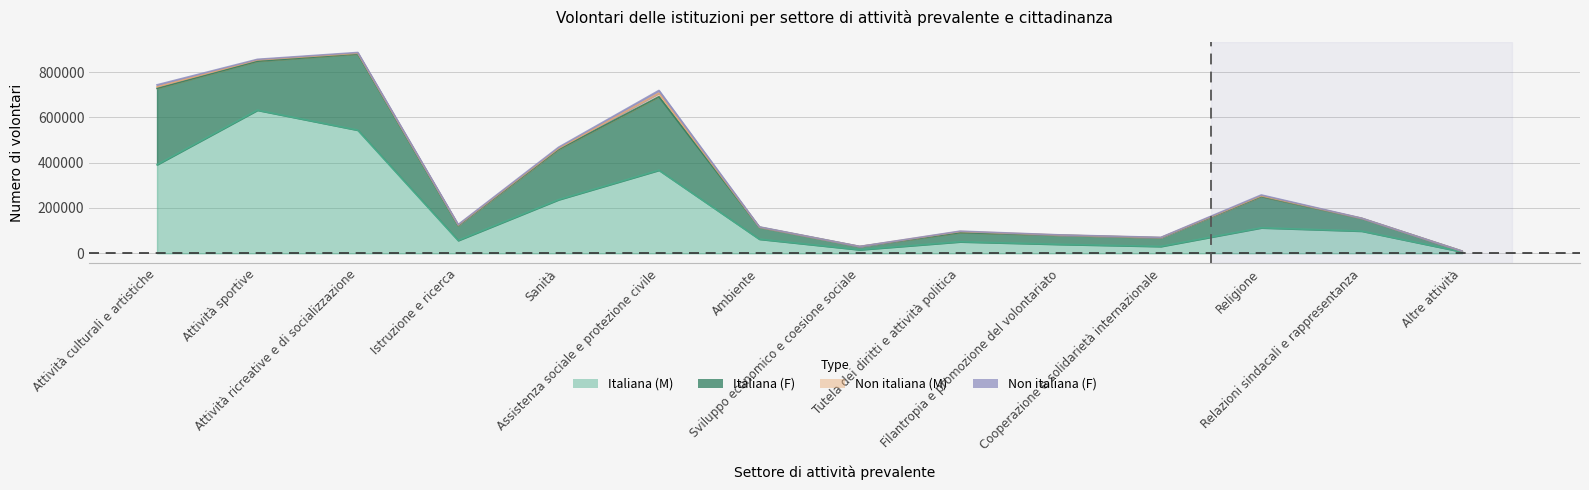

How many data points in Non italiana (F) are less than 2238?

7